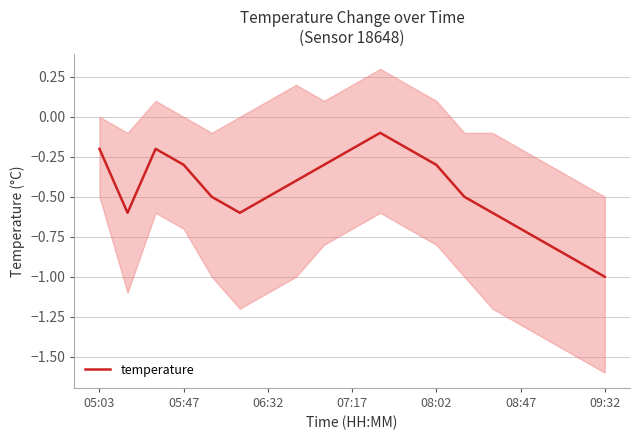

What is the average value?

-0.5